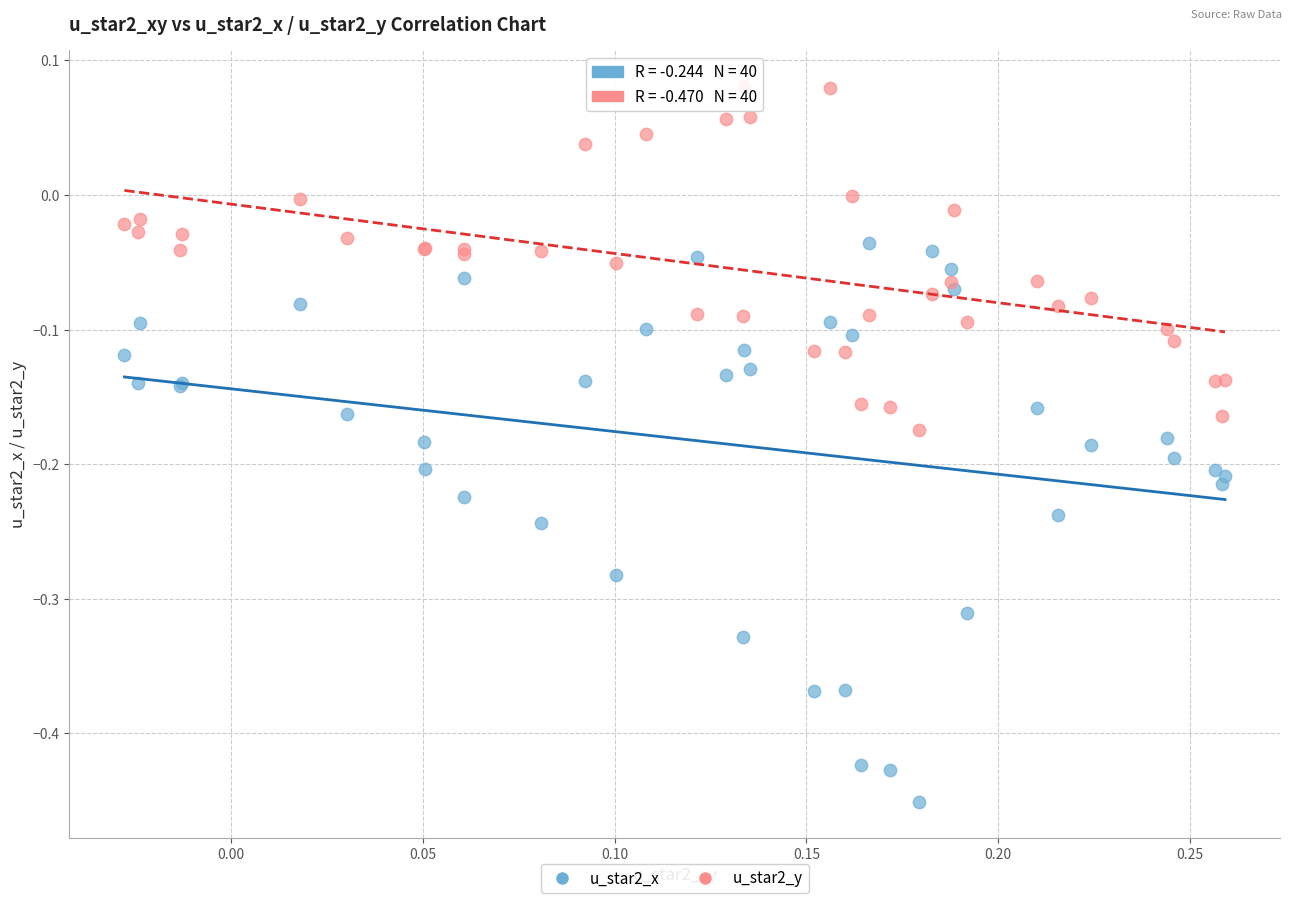

Which series has the widest spread of Y values?

u_star2_x